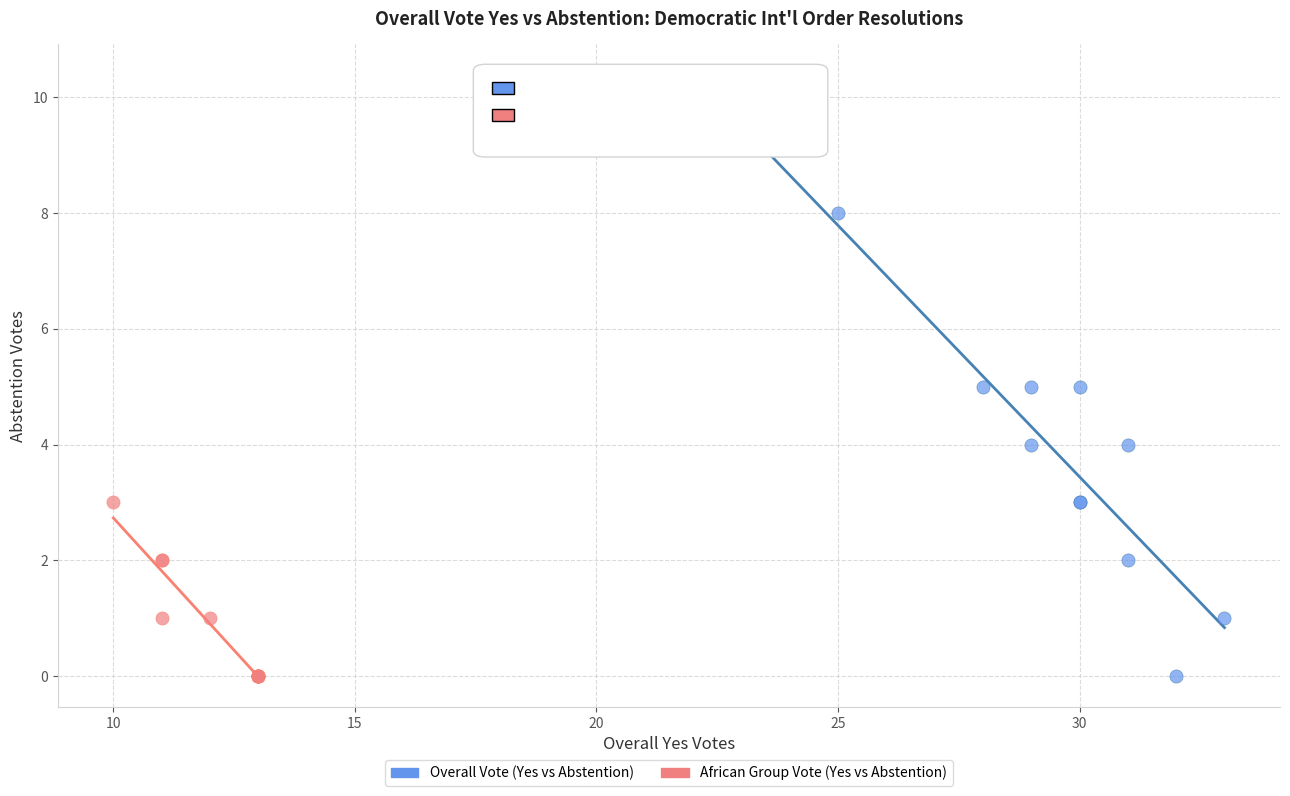

Which series contains the highest Y value?

Overall Vote (Yes vs Abstention)